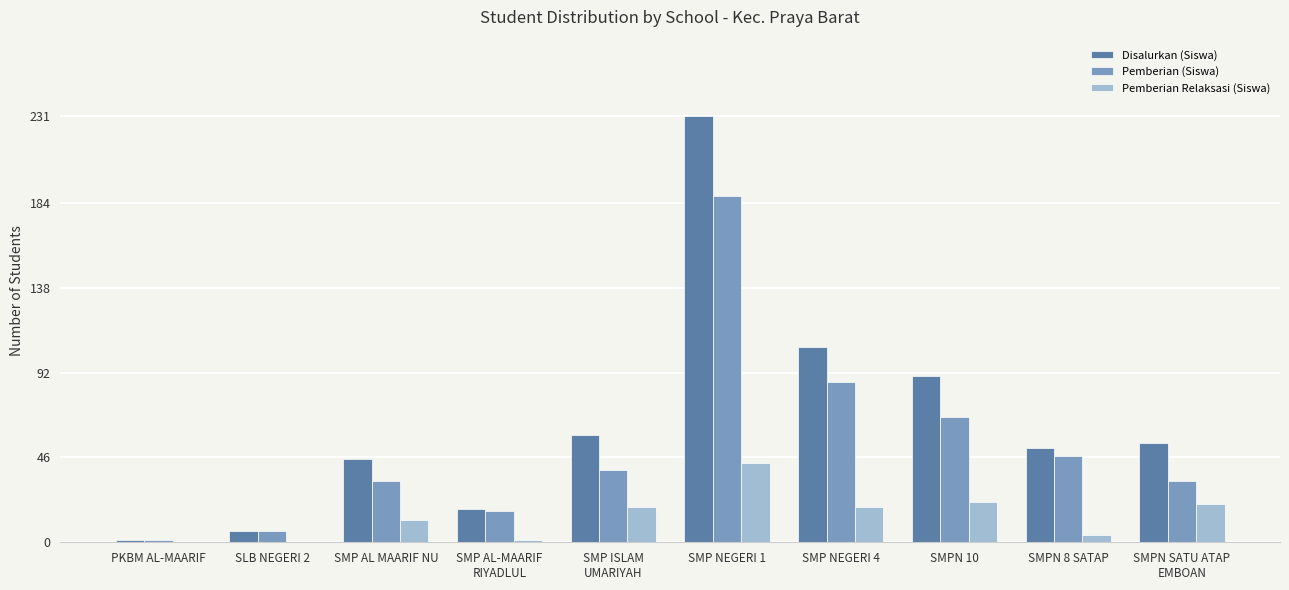

What is the total value across all series at SMP AL-MAARIF
RIYADLUL?

36